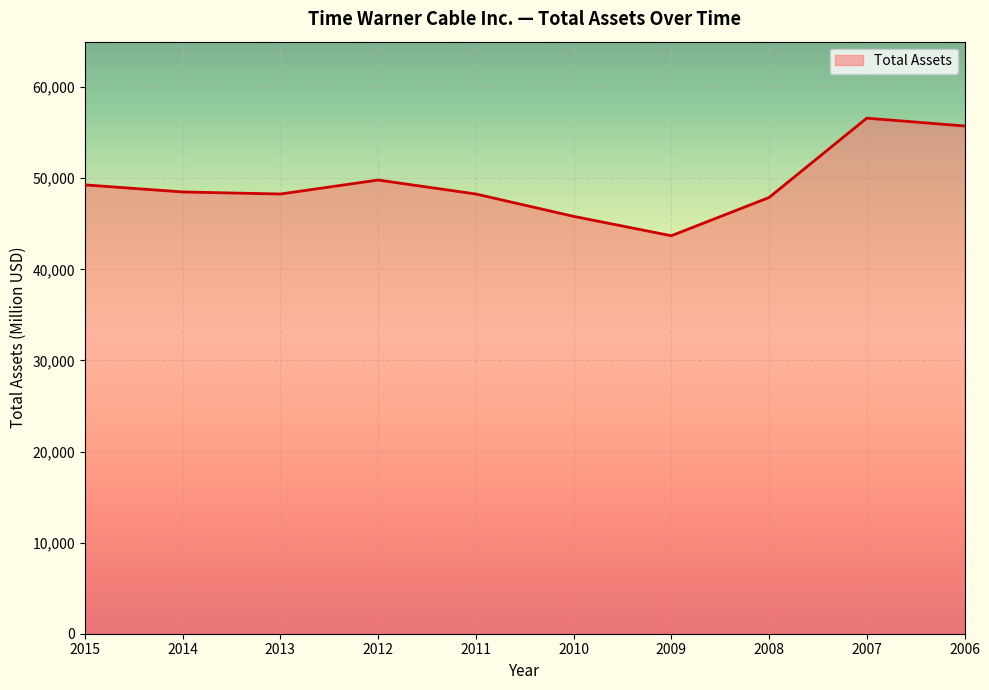

How many lines are shown in the chart?

1